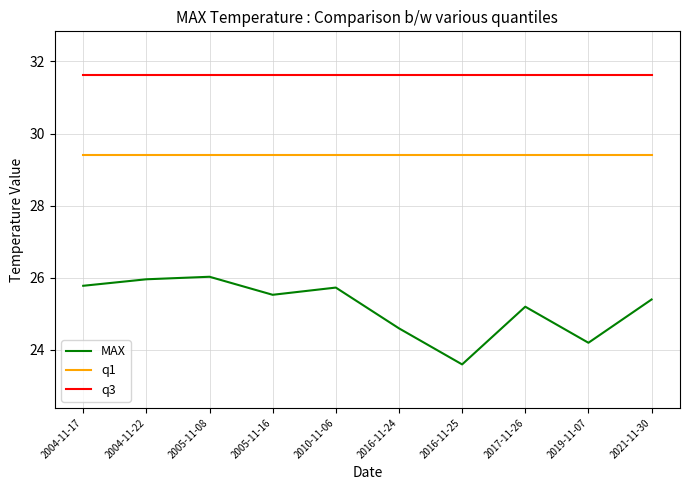

The q1 series shows 29.4 at 2005-11-16. True or false?

True